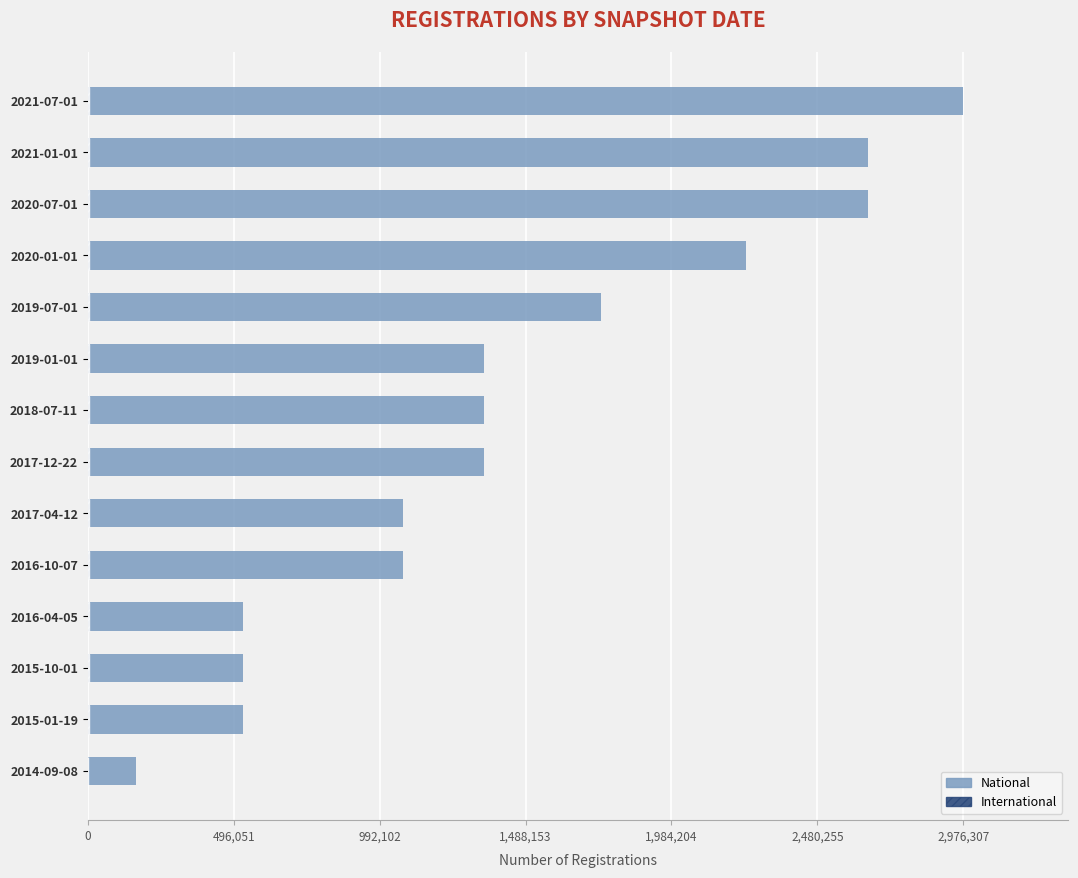

What is the value of the International bar at the 6th from the left?

4593